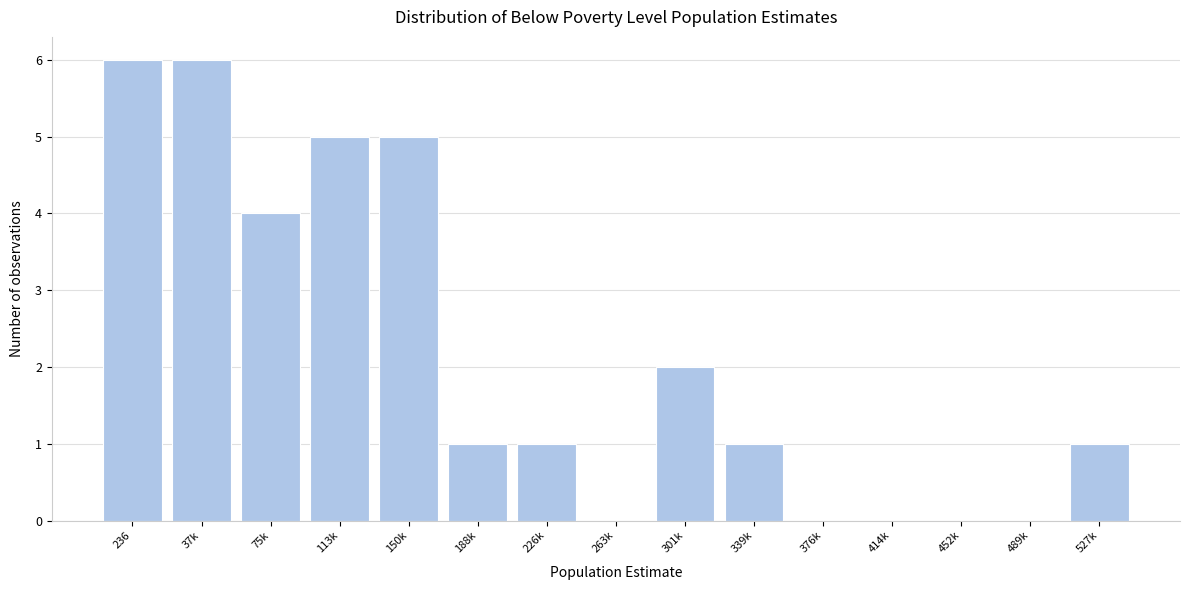

Reading left to right, extract all data points from this chart.

236=6	37k=6	75k=4	113k=5	150k=5	188k=1	226k=1	263k=0	301k=2	339k=1	376k=0	414k=0	452k=0	489k=0	527k=1